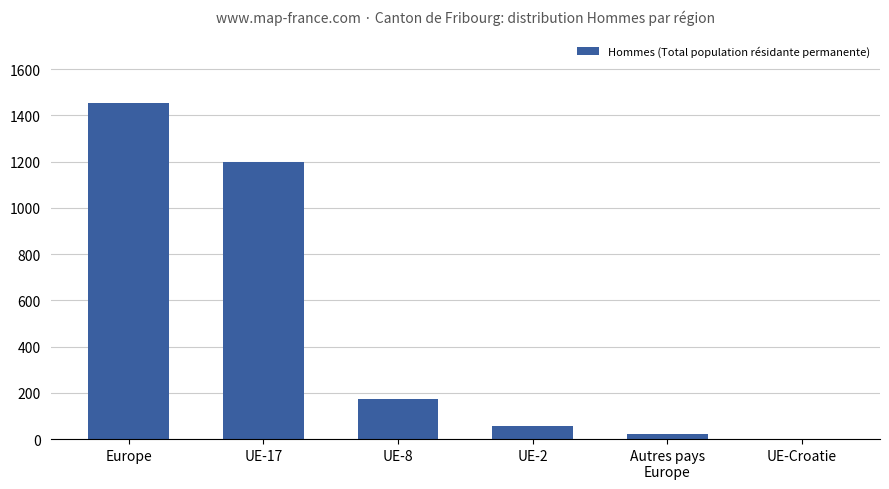

What is the maximum value shown in the chart?

1455